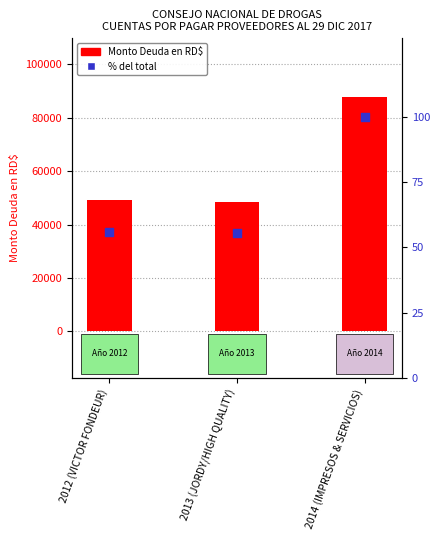

Which series has the largest total across all categories?

Monto Deuda en RD$